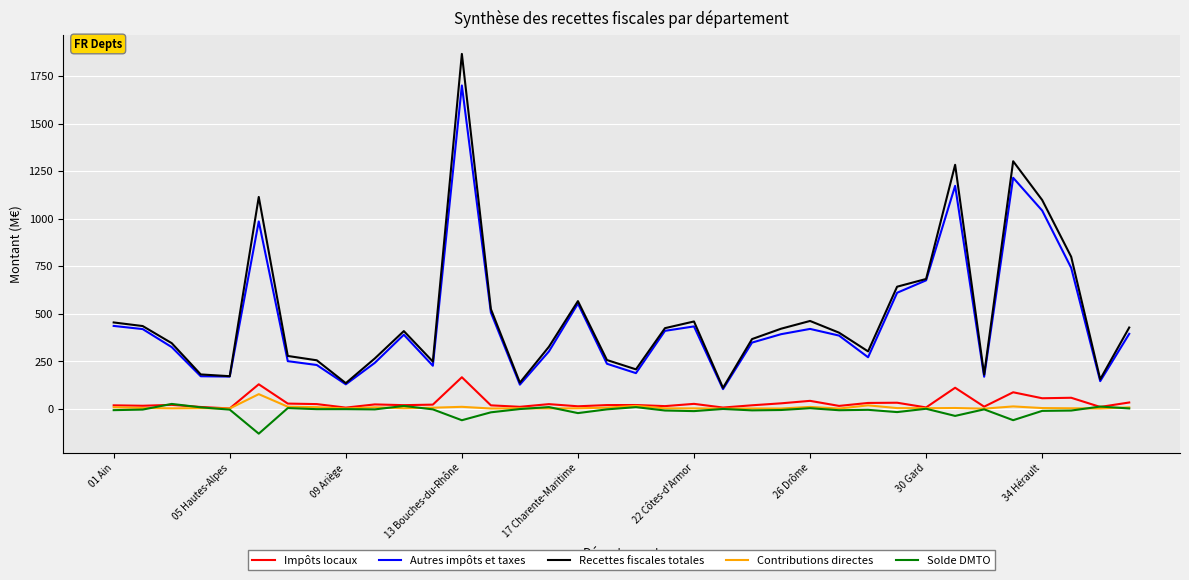

What are all the series names shown in the legend?

Impôts locaux, Autres impôts et taxes, Recettes fiscales totales, Contributions directes, Solde DMTO